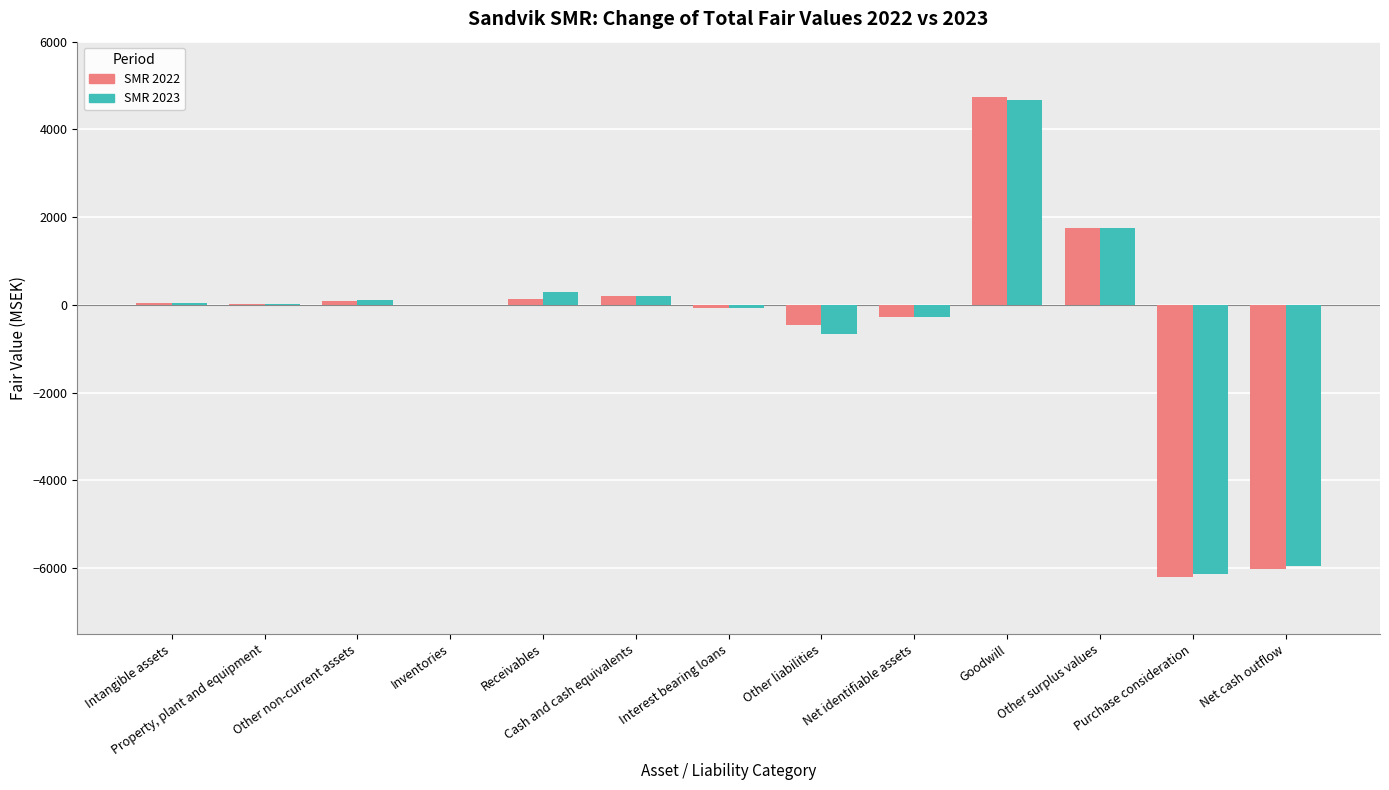

How many groups of bars are there?

13